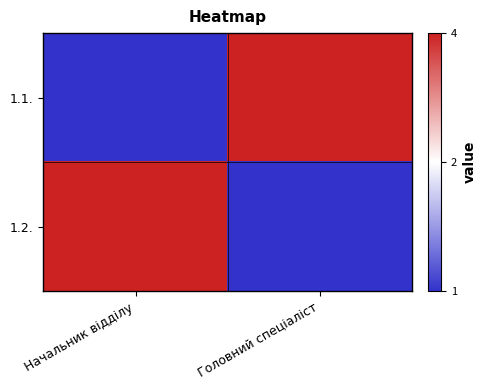

What is the minimum value shown in the chart?

1